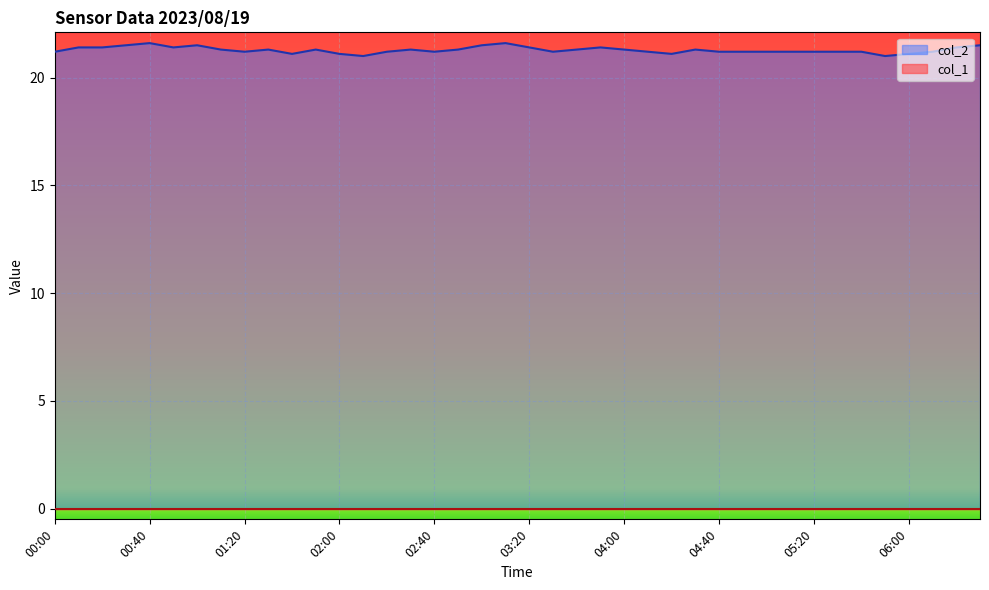

The value at 01:20 is 21.2. True or false?

True